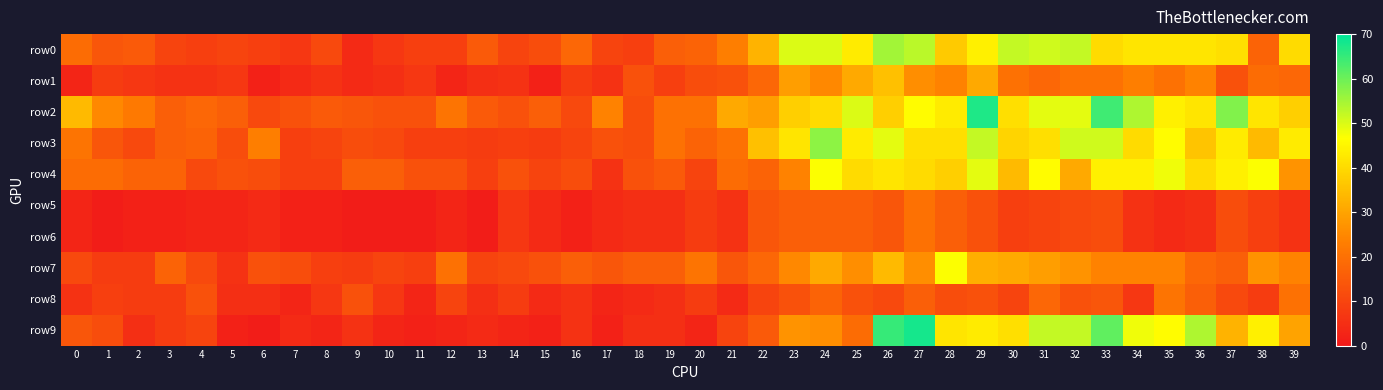

Which series has the largest total across all categories?

row2